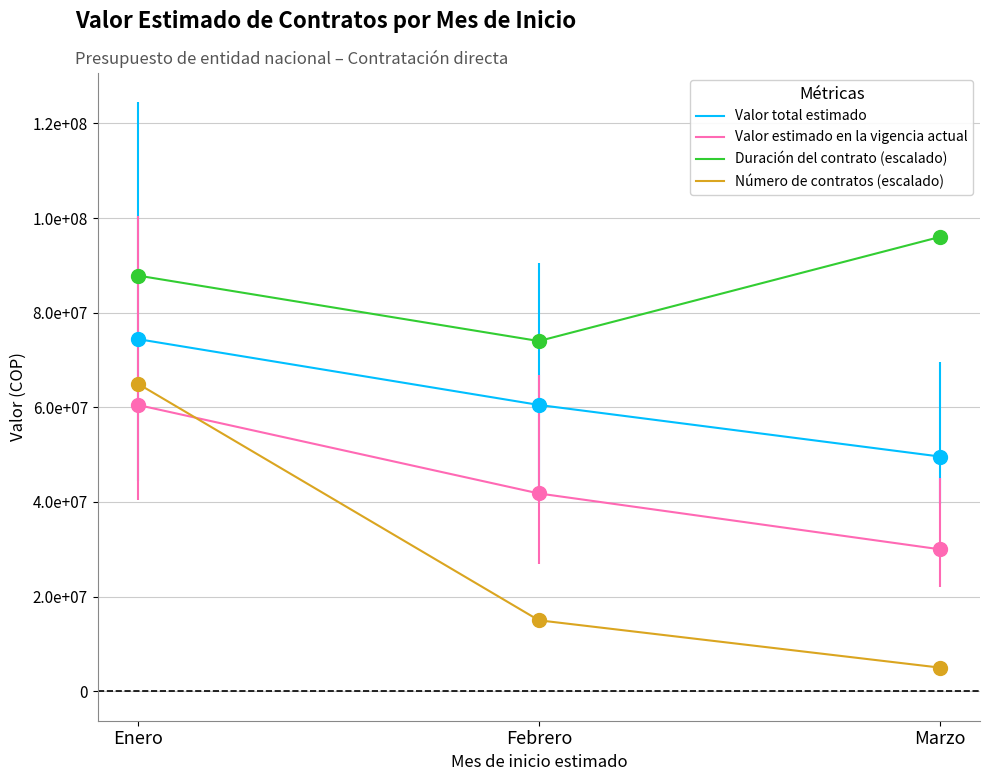

Which category has the lowest value across all series?

Marzo